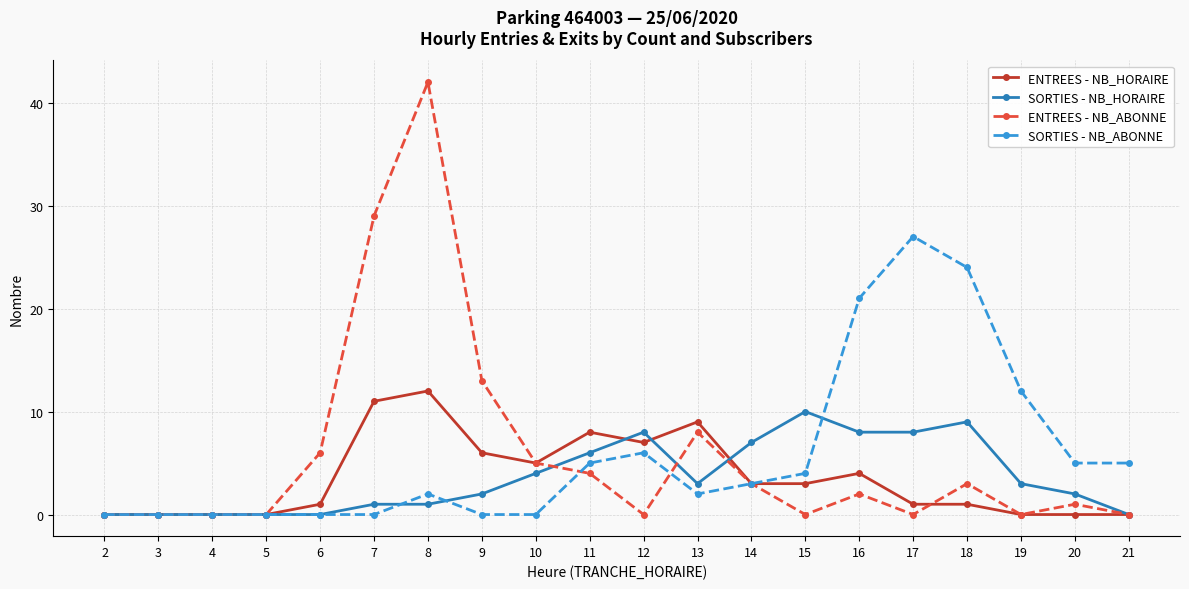

What is the value of the SORTIES - NB_HORAIRE point at the 15th from the left?

8